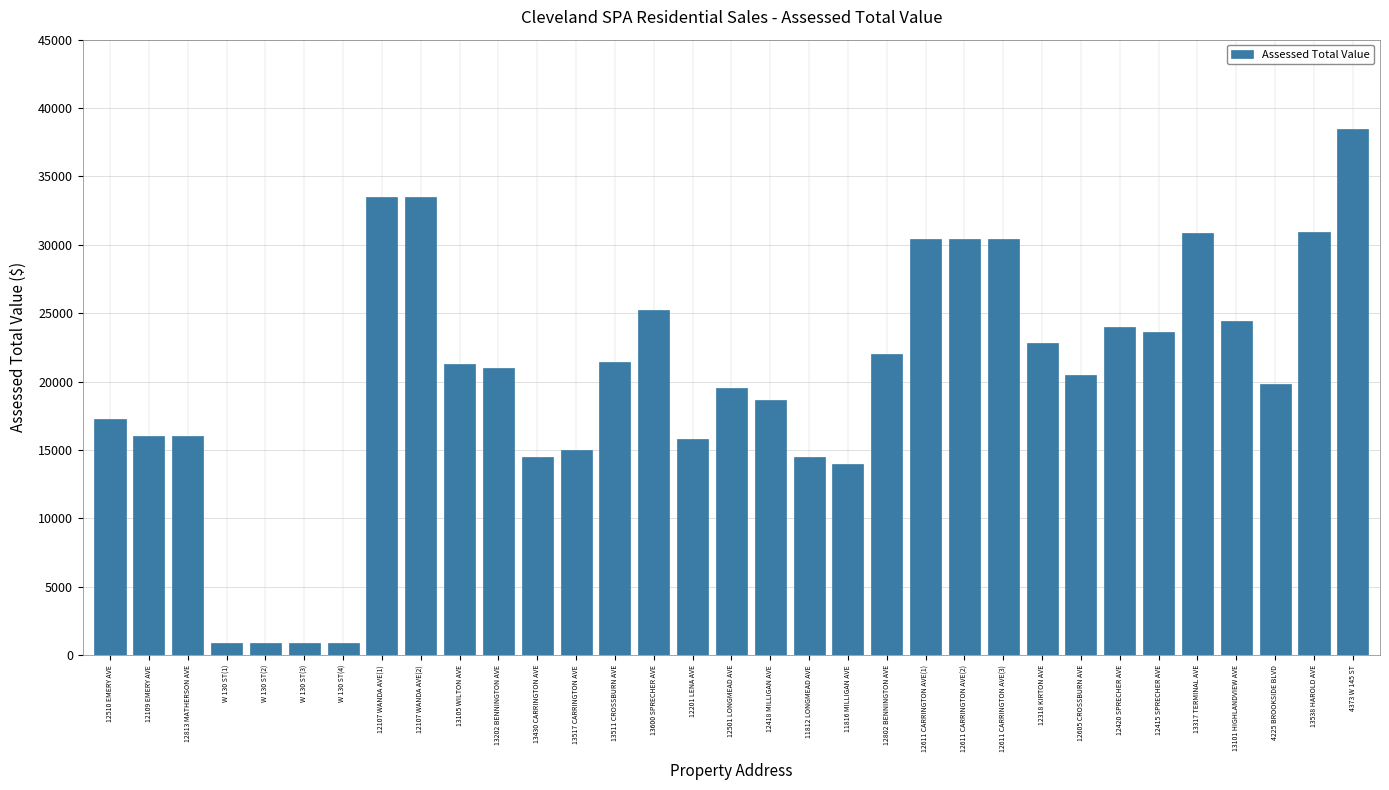

What is the ratio of the value at 12611 CARRINGTON AVE(1) to the value at 12510 EMERY AVE?

1.8